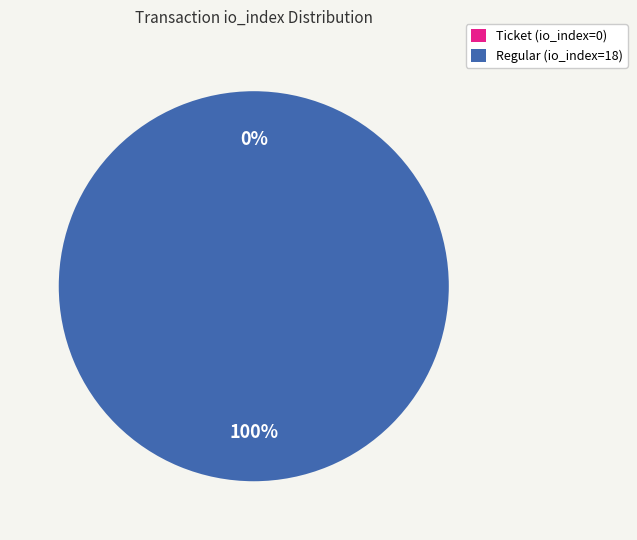

To the nearest percent, what is the average slice percentage?

50%